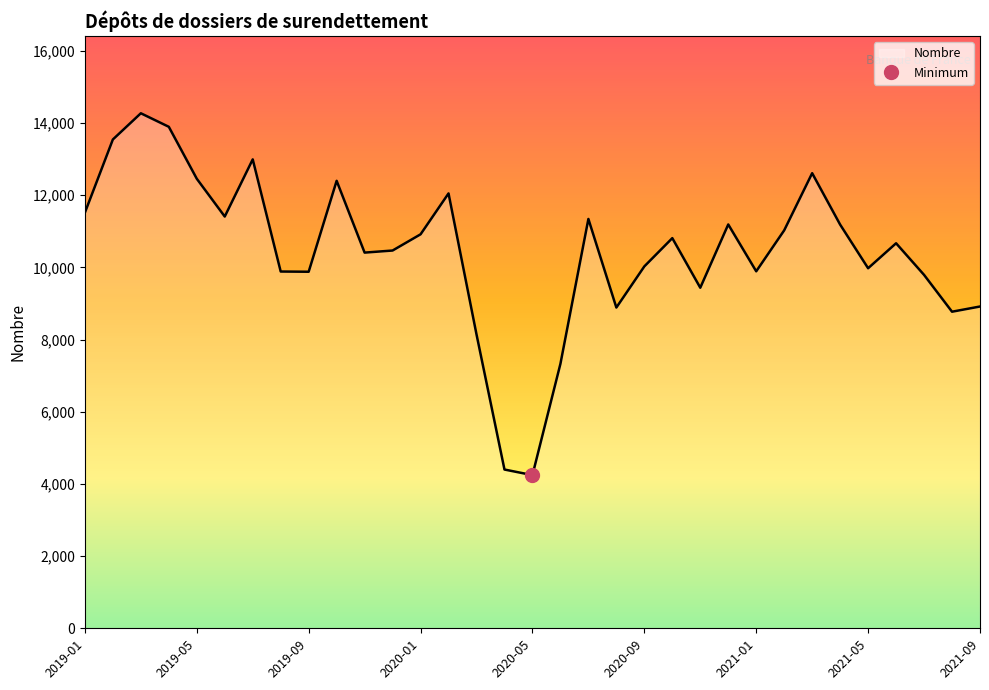

Does the chart have visible grid lines?

No